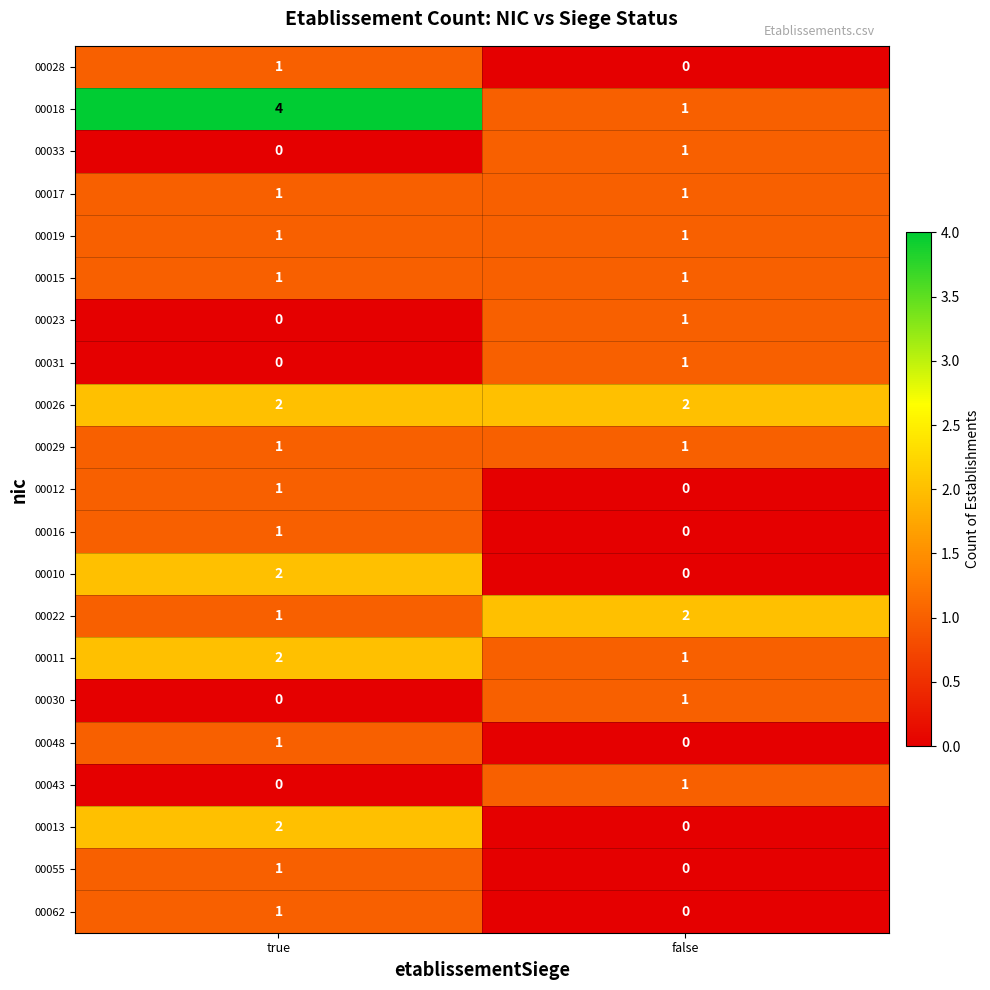

The 00048 series shows 1 at true. True or false?

True